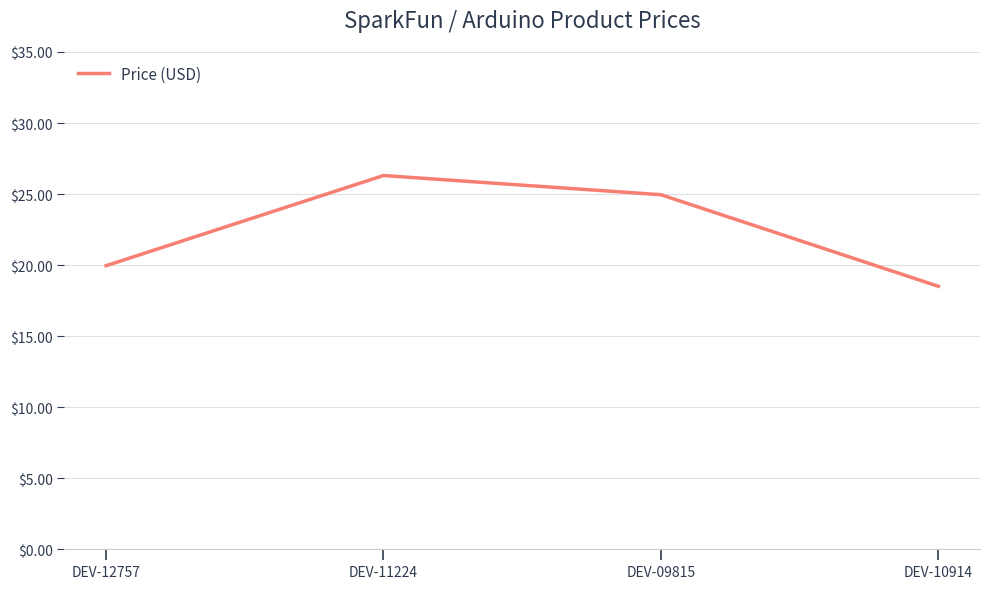

What is the average value?

22.4